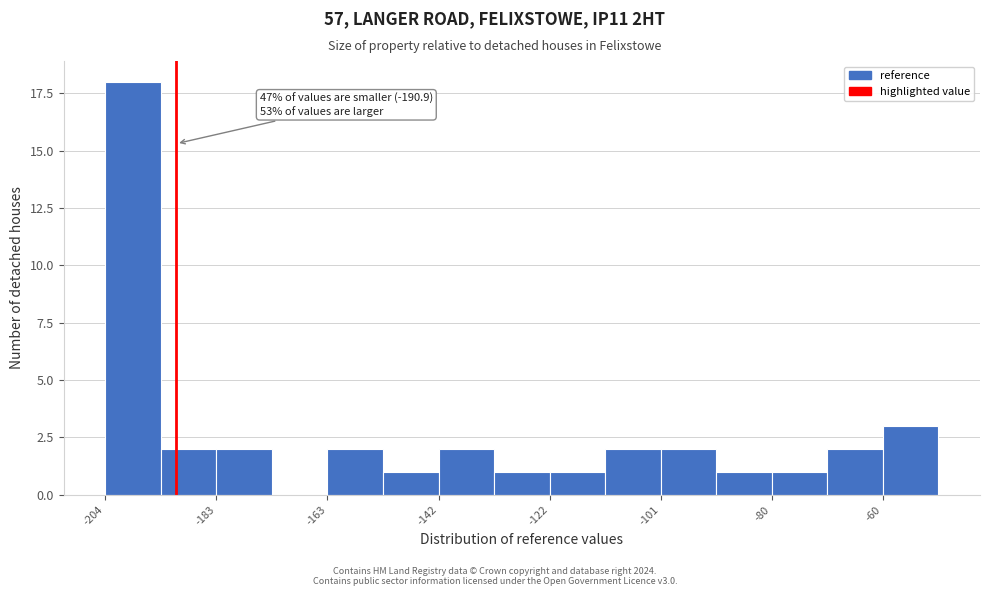

Around what value on the x-axis is the tallest bar? Give the approximate position of its centre, as read against the axis.

-200